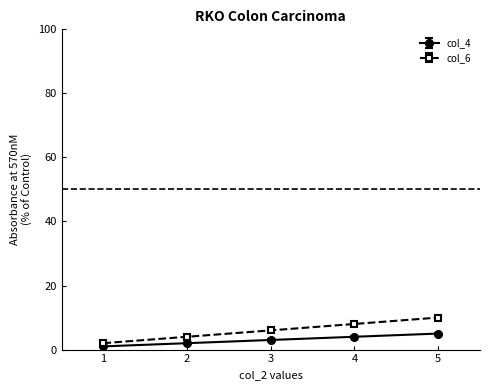

What is the value of the col_4 point at the 4th from the left?

4